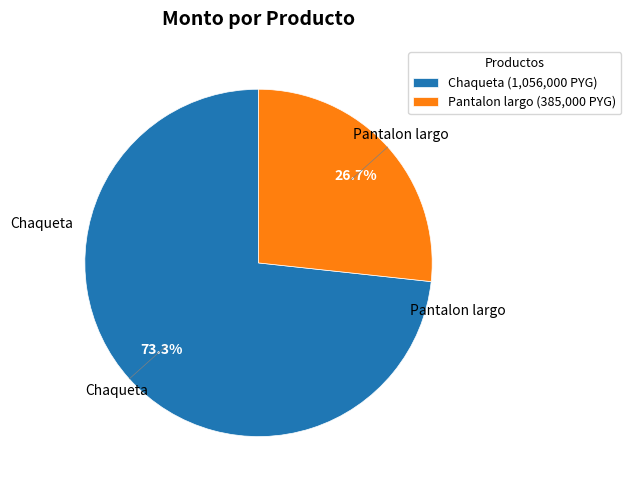

What is the ratio of the value at Pantalon largo to the value at Chaqueta?

0.4